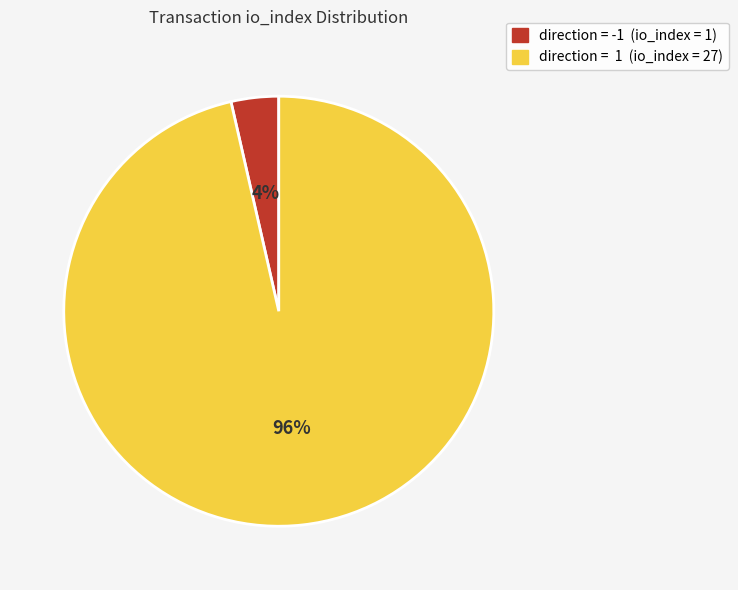

Is there a majority slice in this chart?

Yes